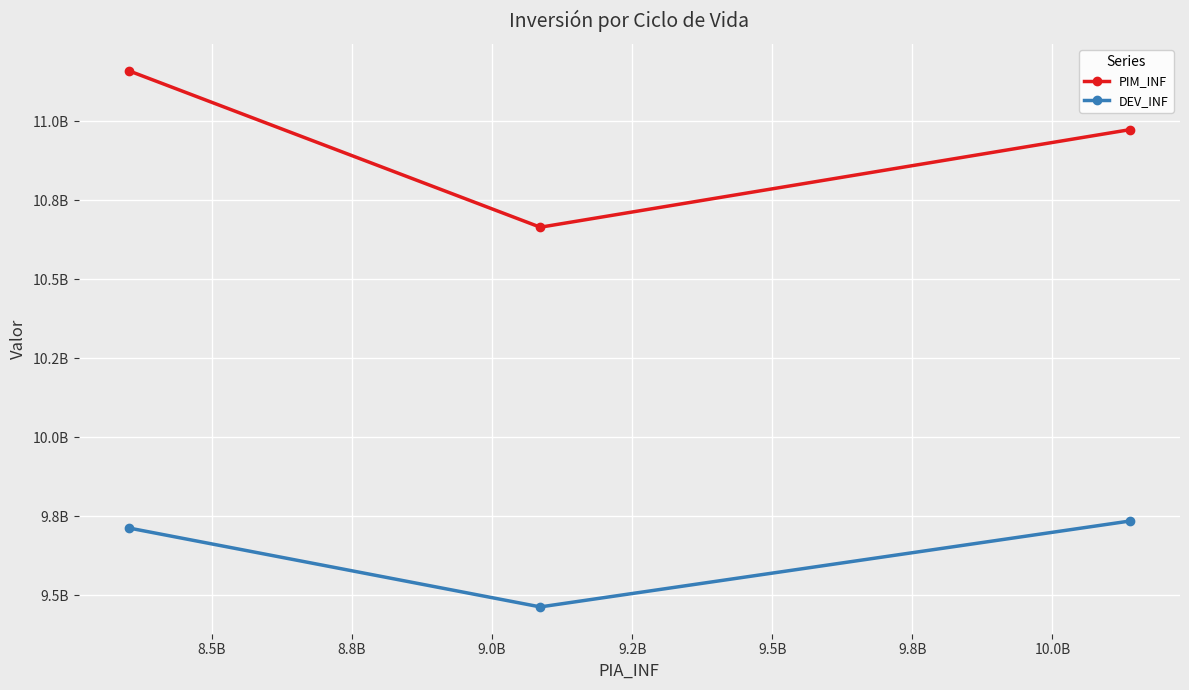

Is this an area chart (filled region under the line)?

No